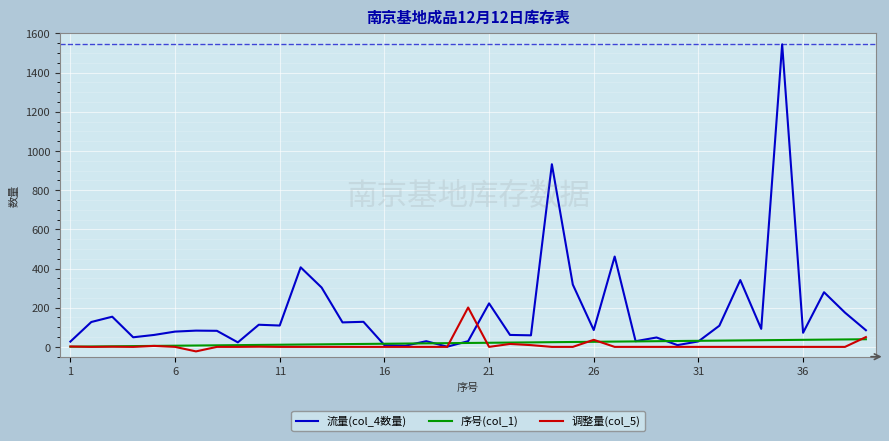

In 流量(col_4数量), how many points are higher than both neighbors (excluding endpoints)?

13